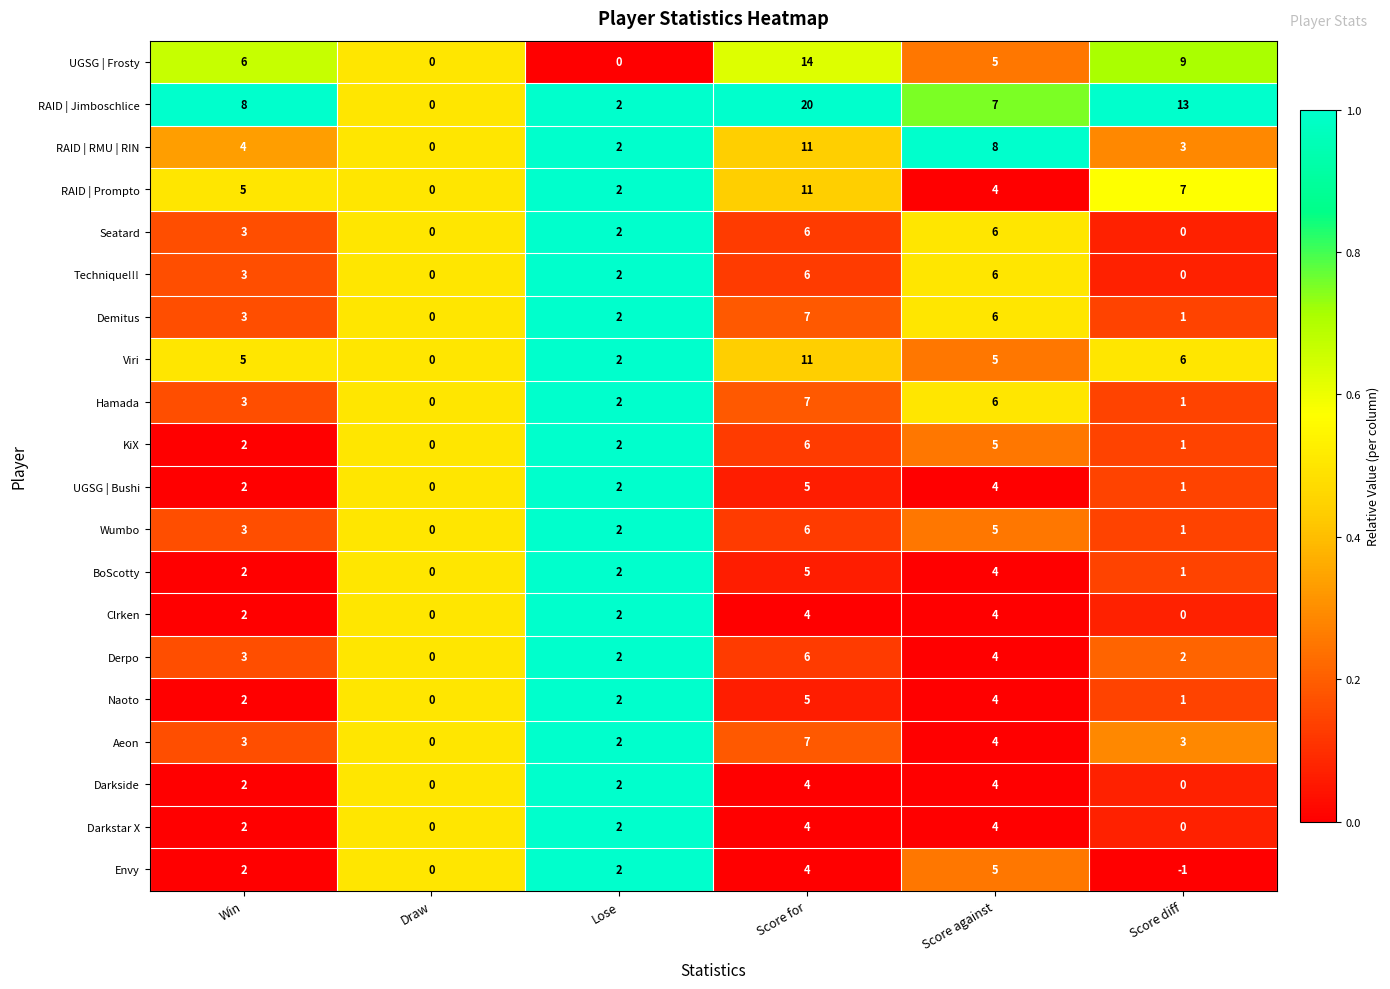

What is the spread (max minus min) of values at Score diff?

14